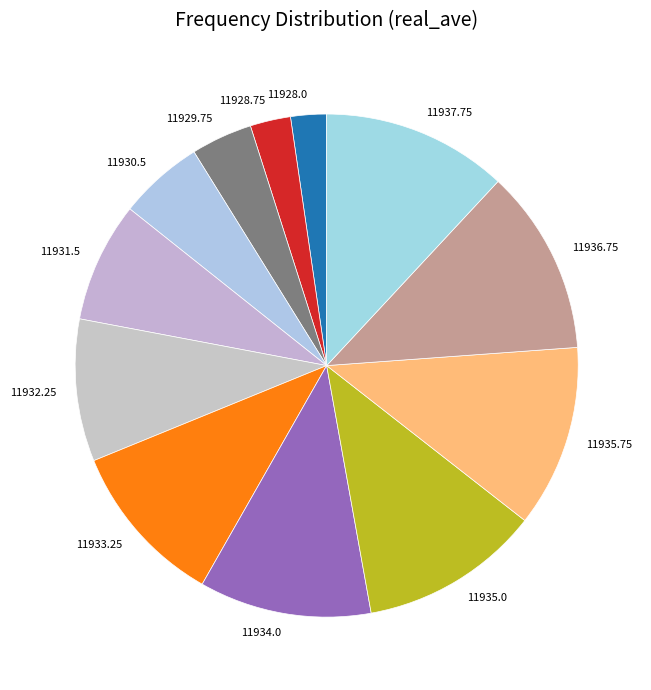

Combined, do 11936.75 and 11931.5 account for over 50%?

No